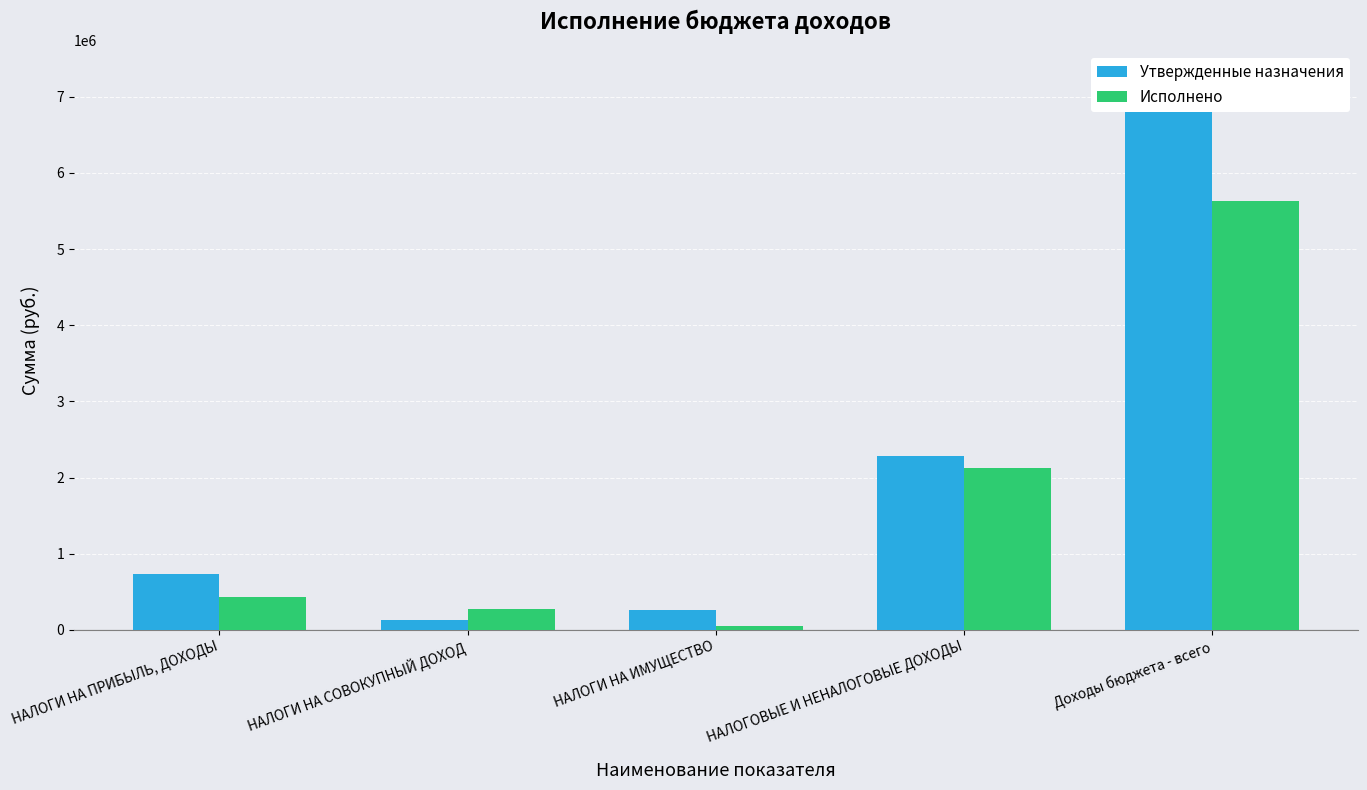

Between НАЛОГИ НА ПРИБЫЛЬ, ДОХОДЫ and НАЛОГИ НА ИМУЩЕСТВО, which series saw the biggest shift?

Утвержденные назначения